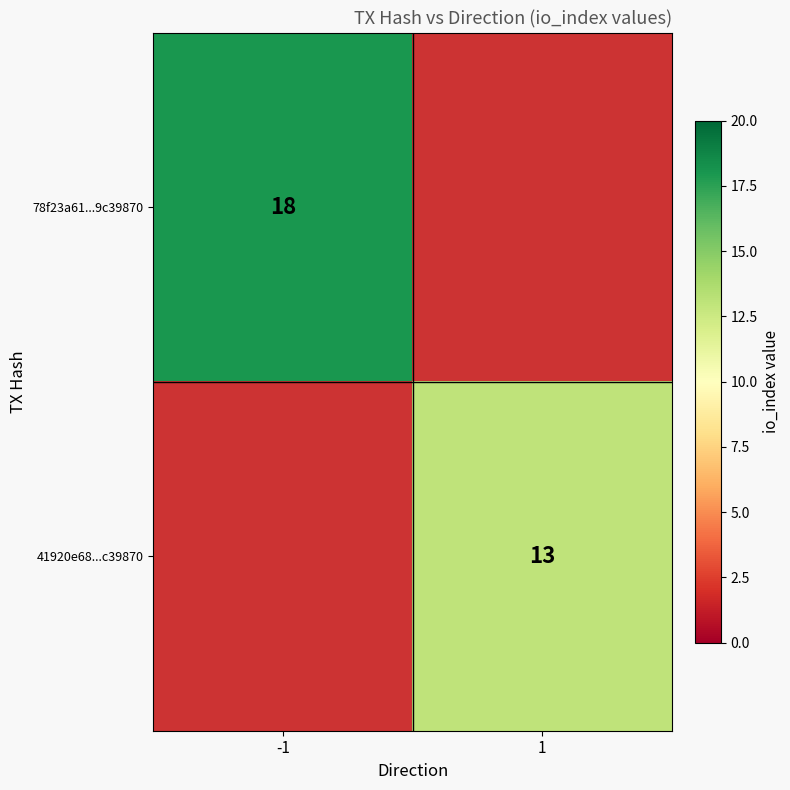

The 78f23a61...9c39870 series shows 29 at -1. True or false?

False